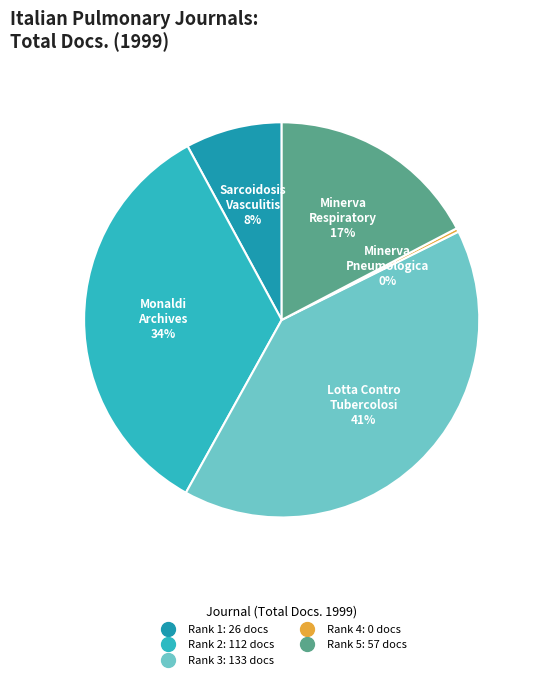

Combined, do Minerva Respiratory
Medicine (Rank 5) and Lotta Contro
la Tuberculosi (Rank 3) account for over 50%?

Yes